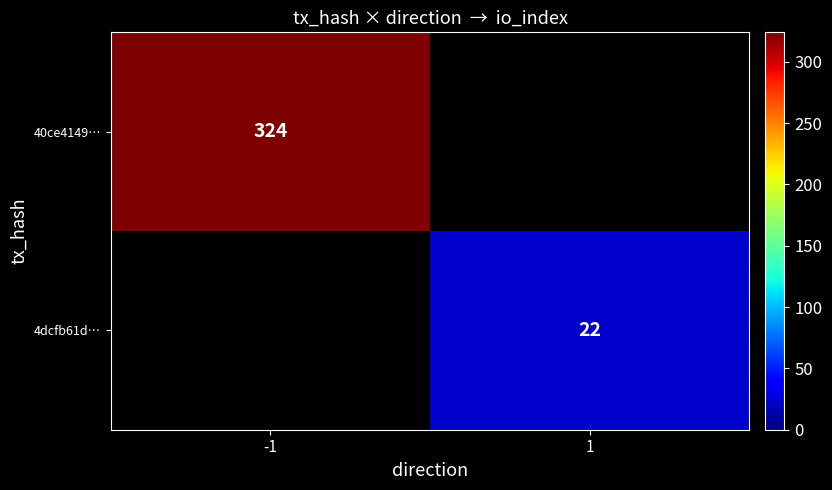

Is it true that 4dcfb61d… equals 22 at 1?

True